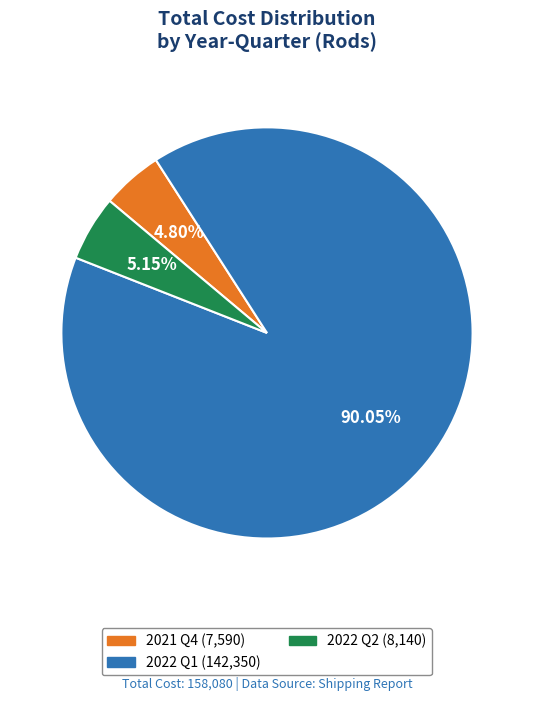

Does any single category account for the majority?

Yes